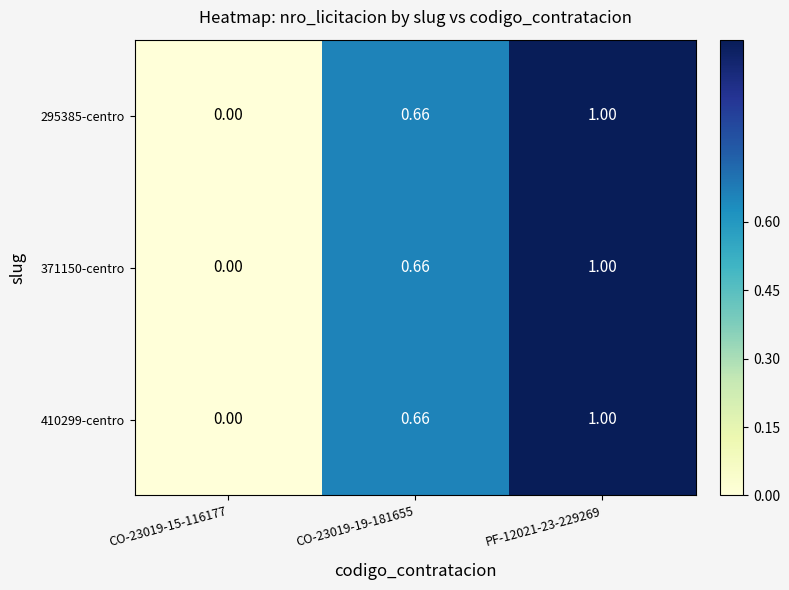

Reading right to left, transcribe all the data shown in this chart.

295385-centro: PF-12021-23-229269=1.0	CO-23019-19-181655=0.7	CO-23019-15-116177=0.0
371150-centro: PF-12021-23-229269=1.0	CO-23019-19-181655=0.7	CO-23019-15-116177=0.0
410299-centro: PF-12021-23-229269=1.0	CO-23019-19-181655=0.7	CO-23019-15-116177=0.0